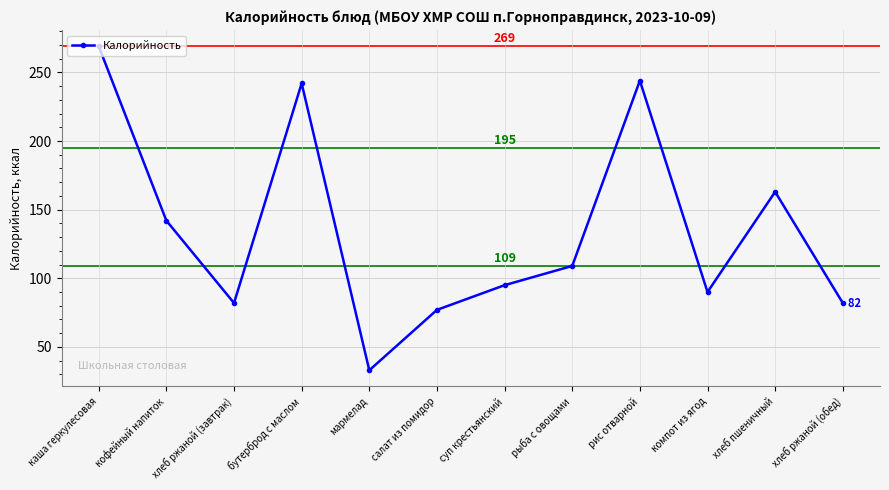

Which label corresponds to the largest value in the chart?

каша геркулесовая